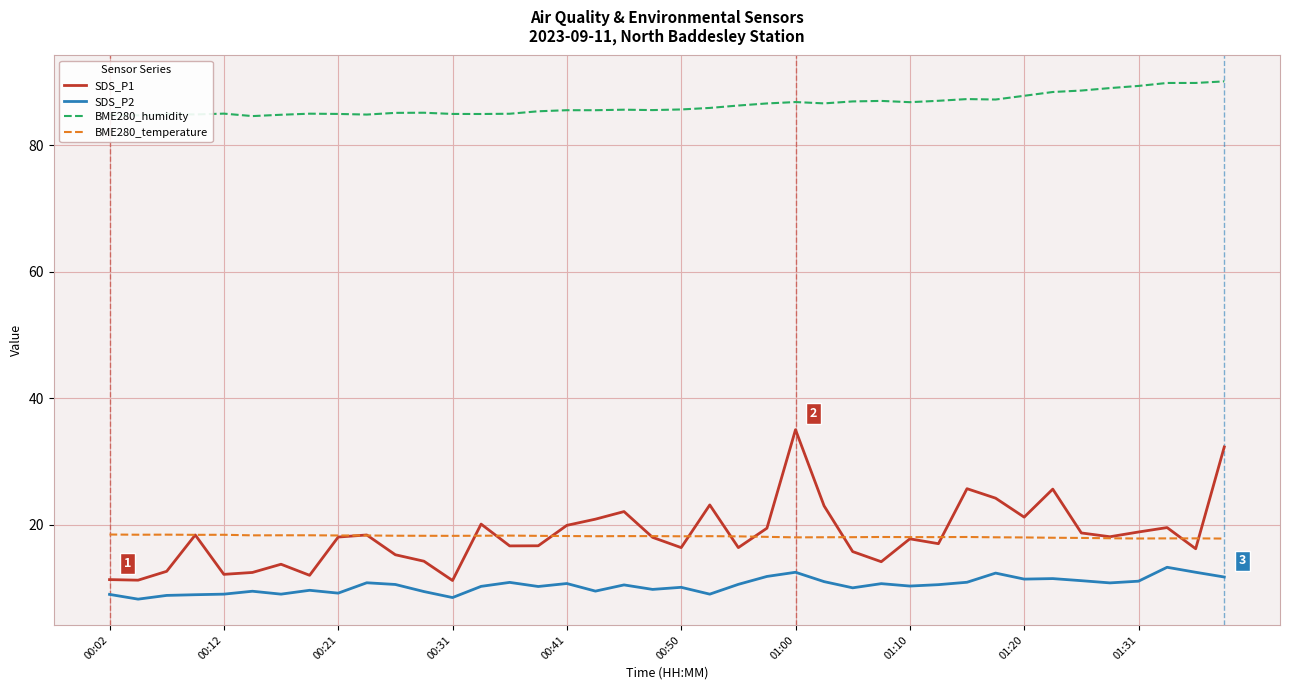

Which series has the largest range (max minus min)?

SDS_P1